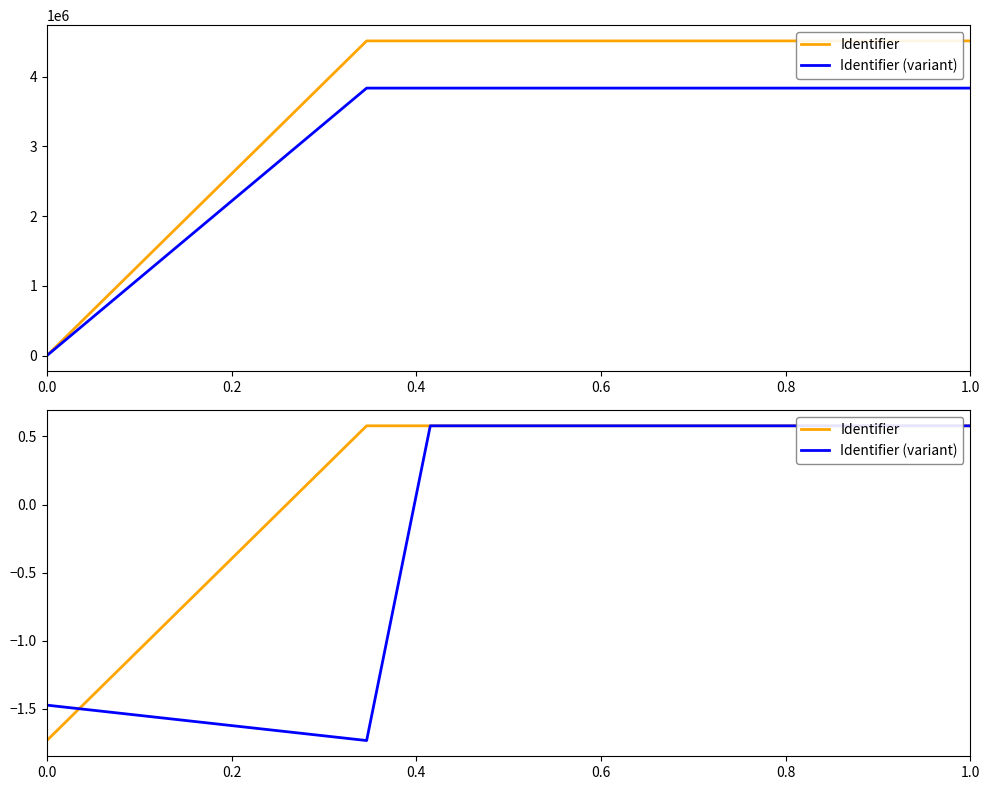

List the series in order of their overall mean, highest first.

Identifier, Identifier (variant)